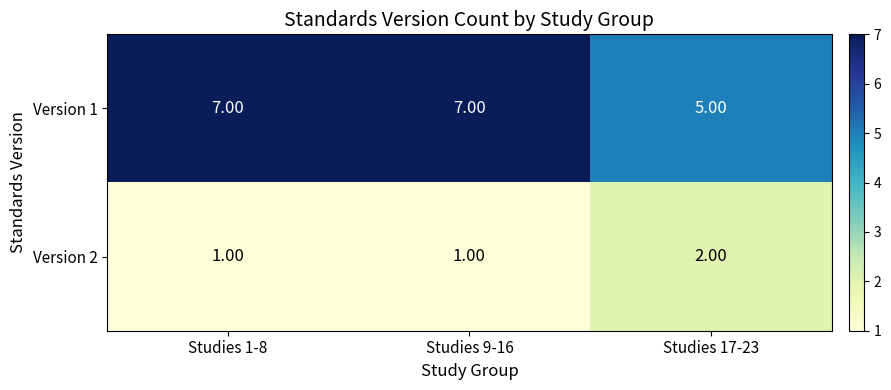

What is the sum of the Version 1 values at Studies 9-16 and Studies 1-8?

14